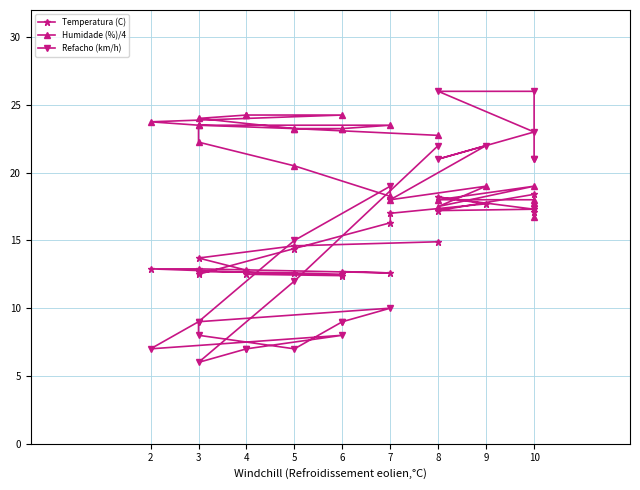

How many lines are shown in the chart?

3